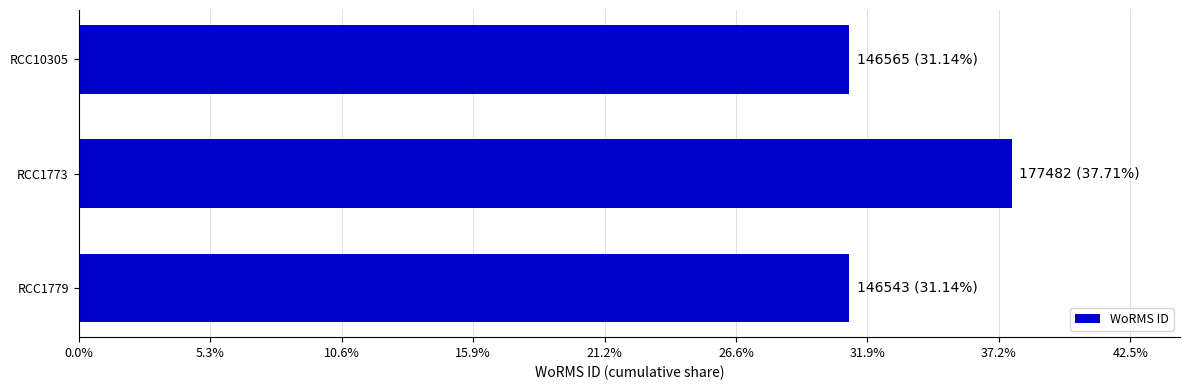

What is the minimum value shown in the chart?

146543